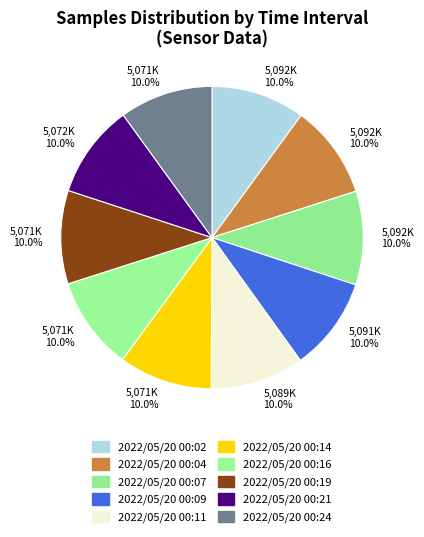

To the nearest percent, what is the combined percentage of 2022/05/20 00:14 and 2022/05/20 00:07?

20%